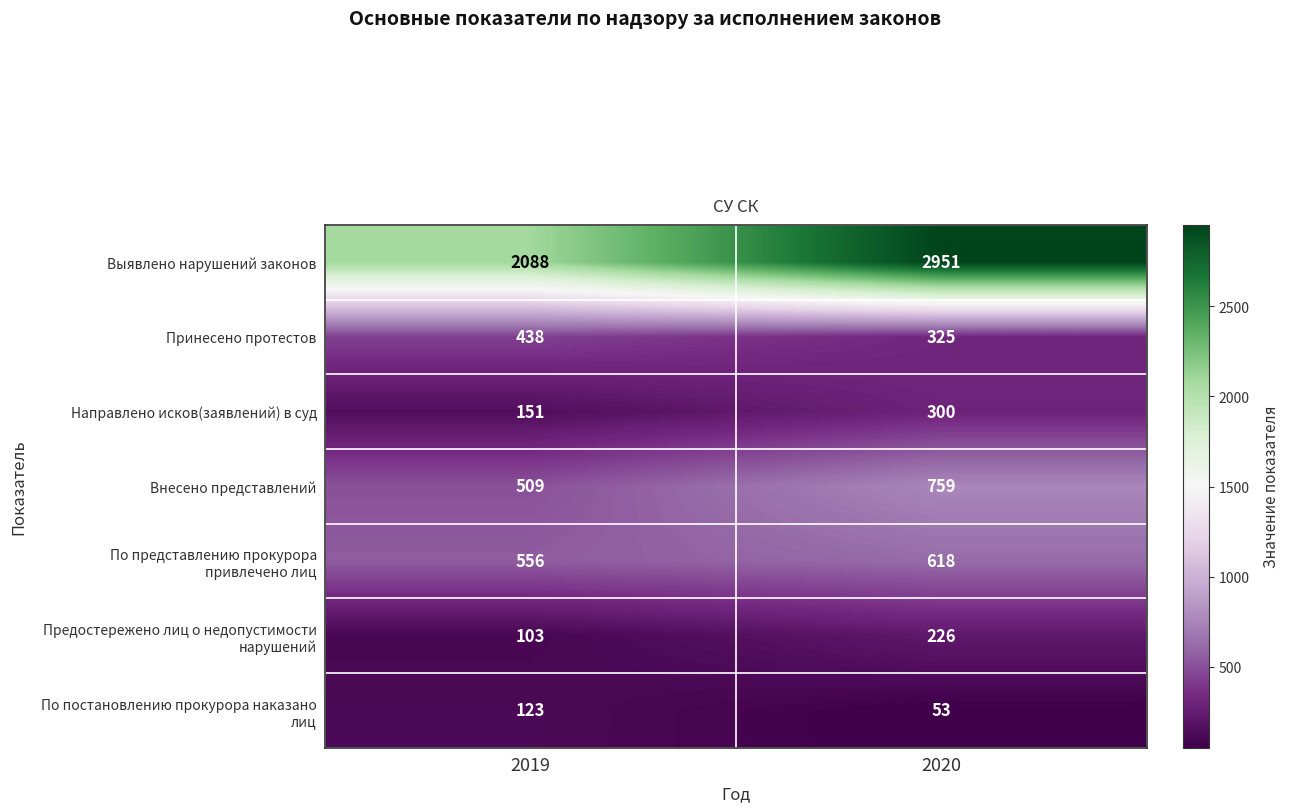

How many series are shown in this chart?

7